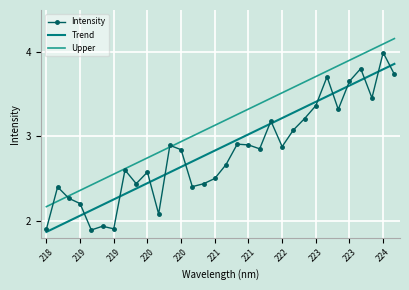

List the series in order of their peak value, lowest first.

Trend, Intensity, Upper